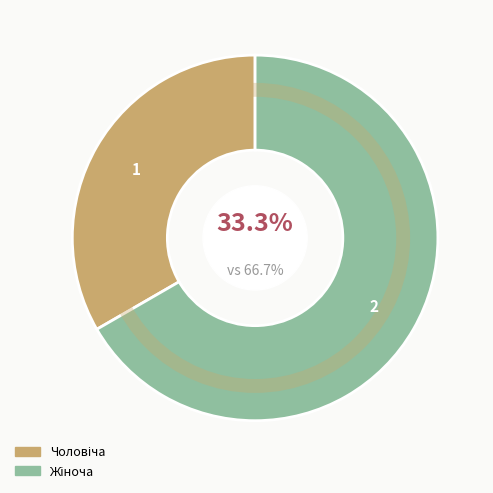

Does any single category account for the majority?

Yes